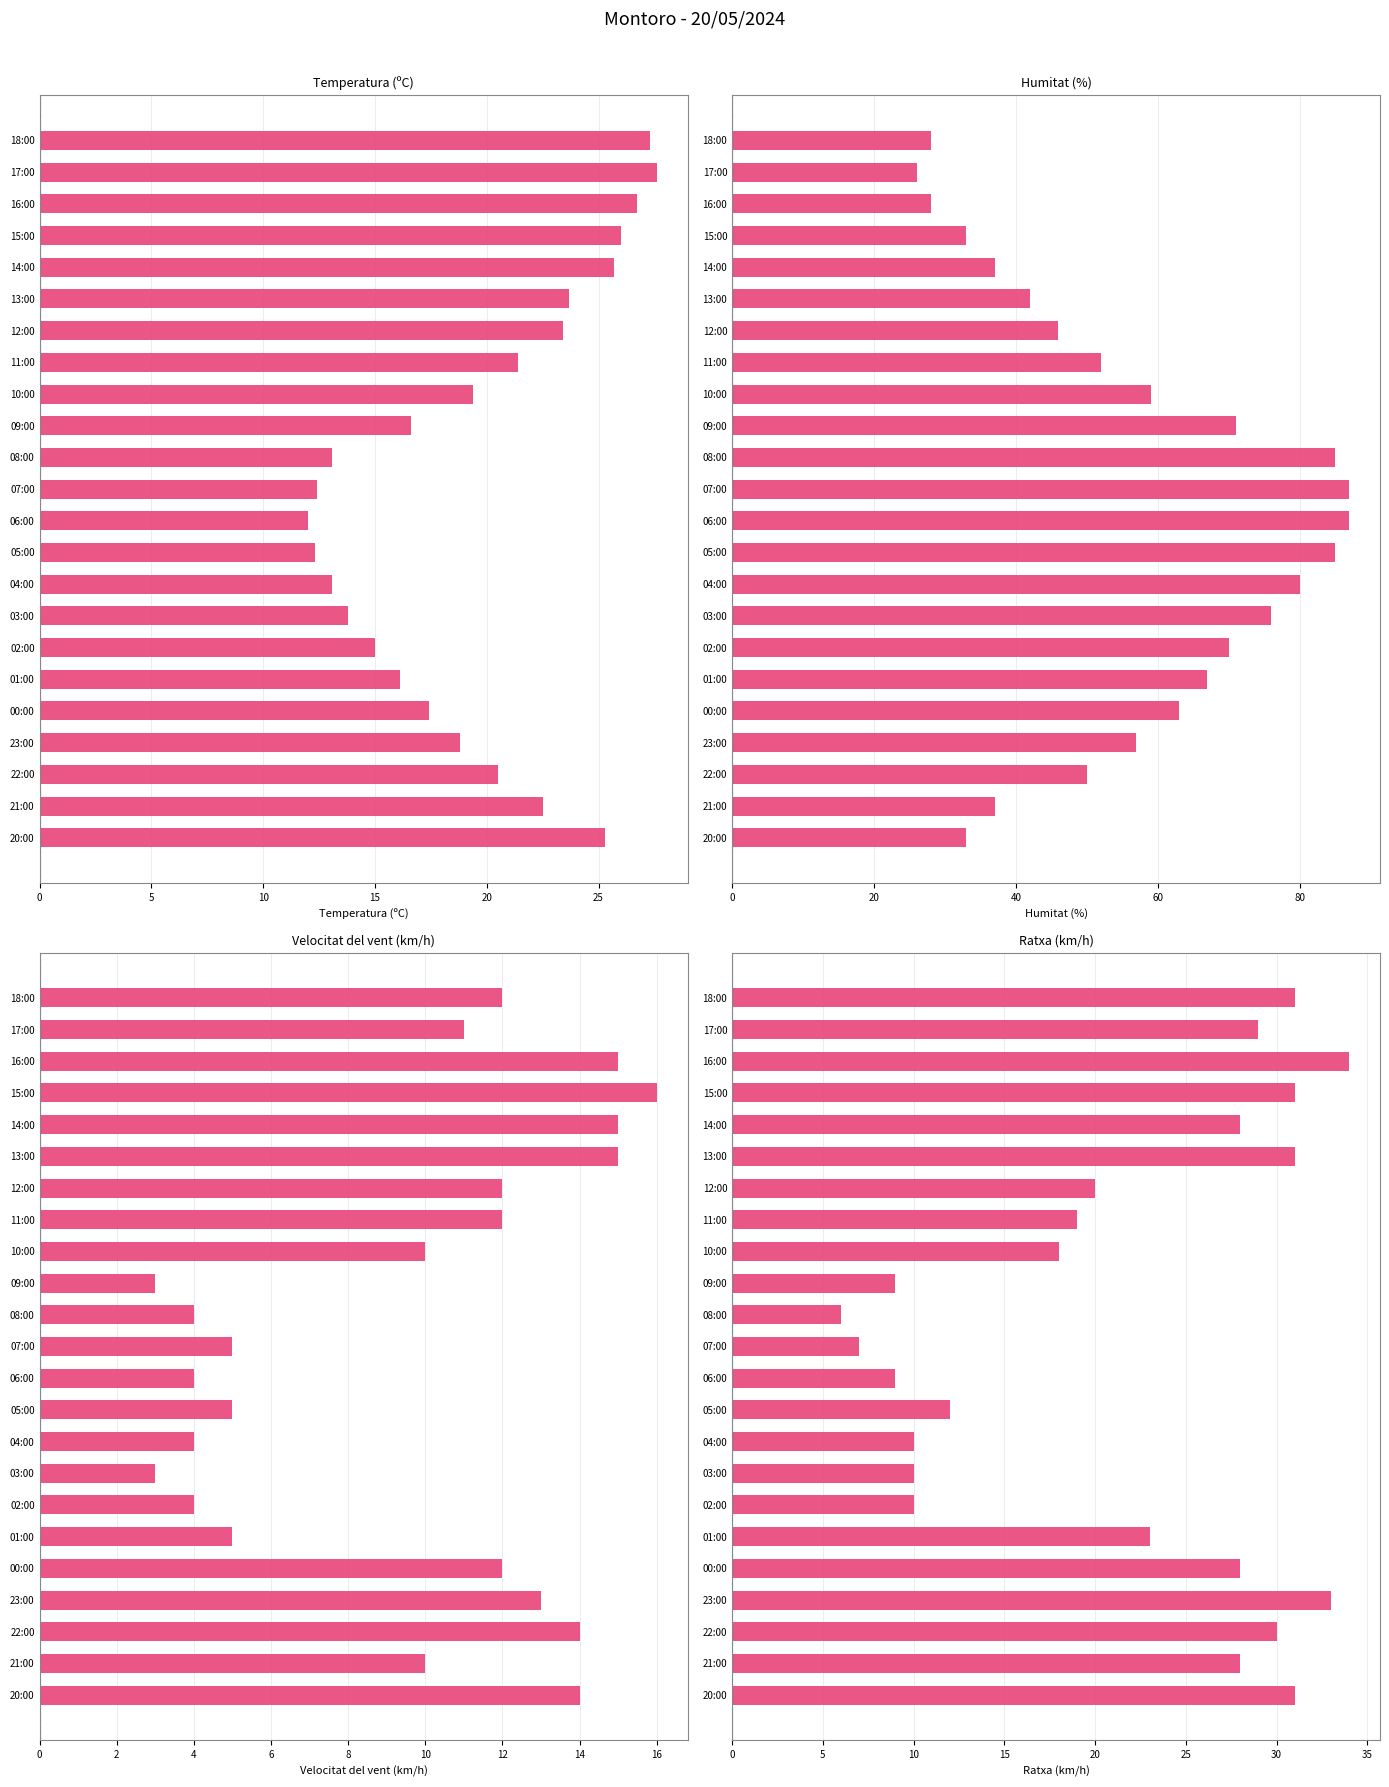

What is the difference between the Humitat (%) values at 06:00 and 01:00?

20.0